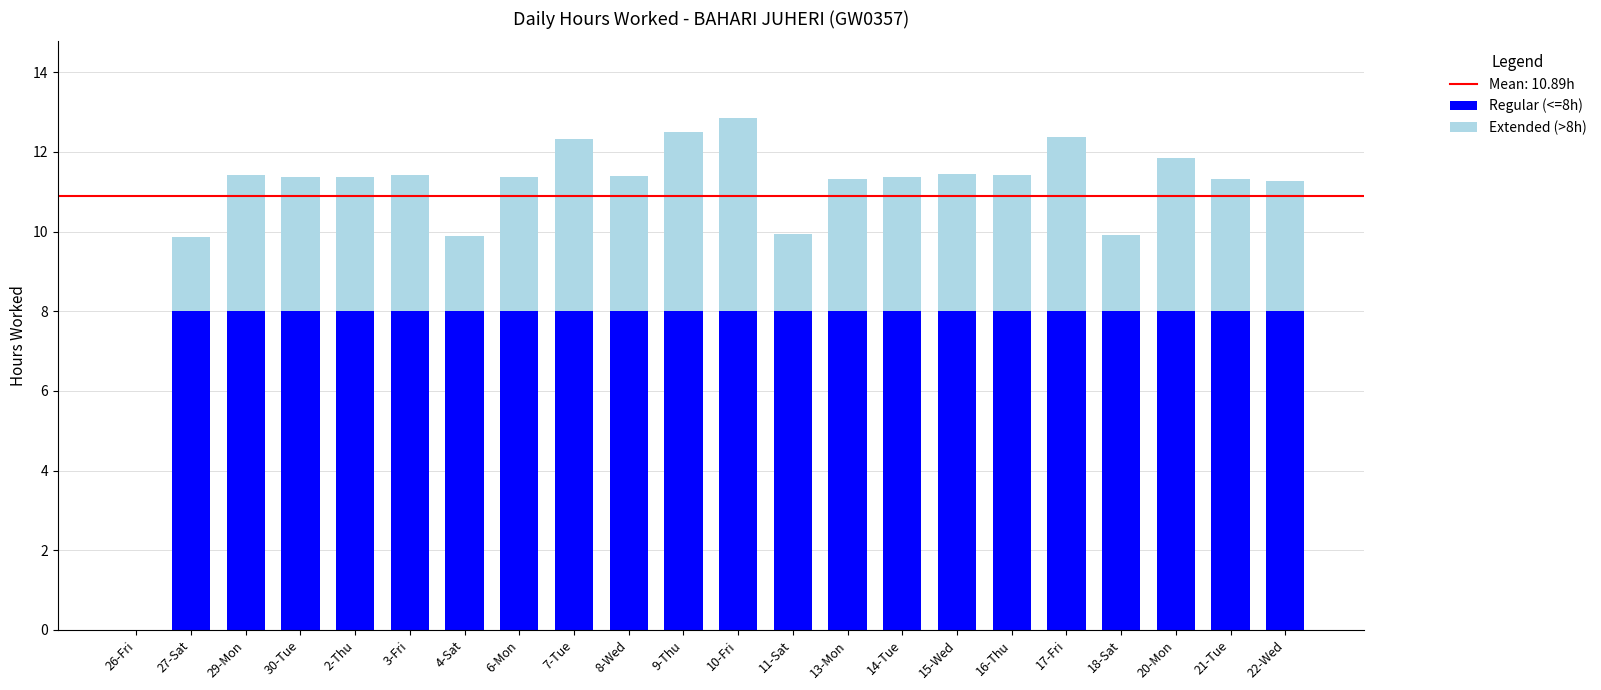

What is the total value across all series at 4-Sat?

9.9